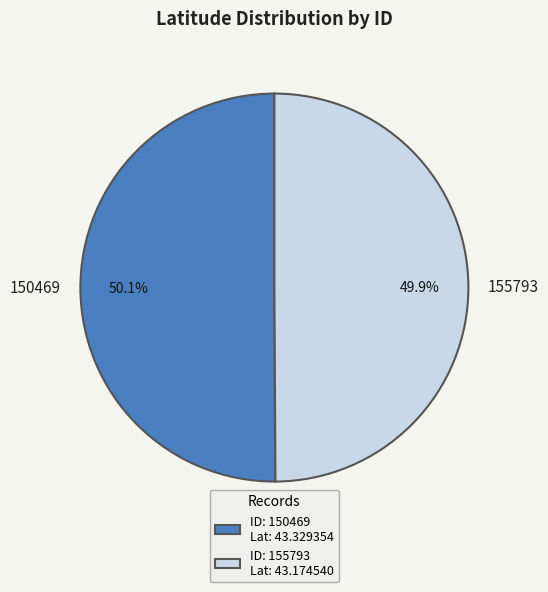

How many slices are in this pie chart?

2